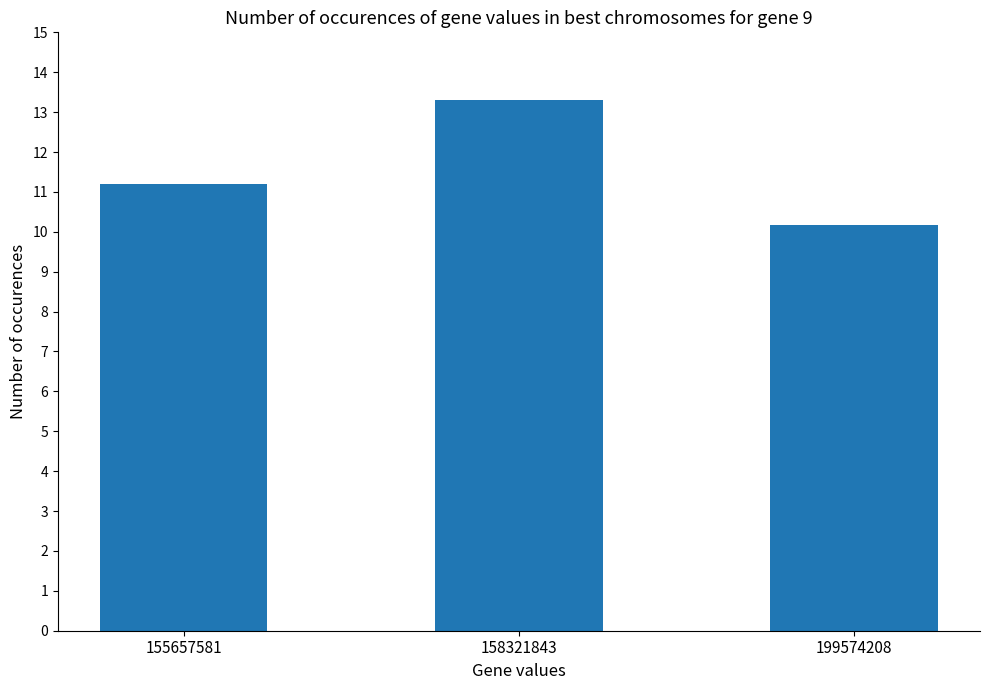

Rank the categories by value from lowest to highest.

199574208, 155657581, 158321843